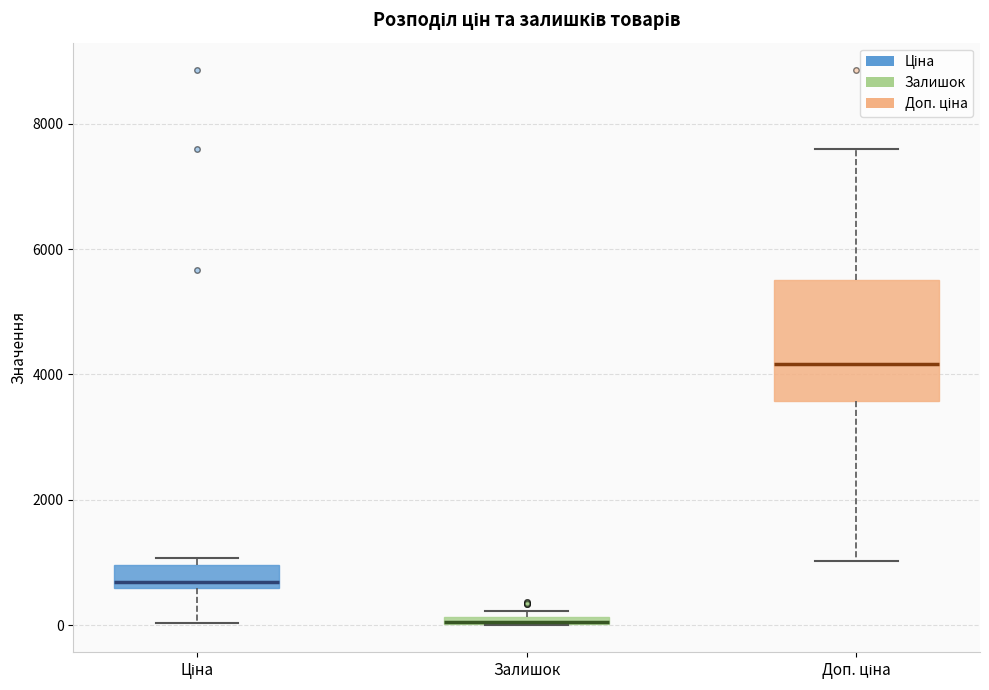

Where is the upper edge of the box for Залишок on the y-axis? The values are not printed on the chart, so give them approximately, as read against the axis.

200